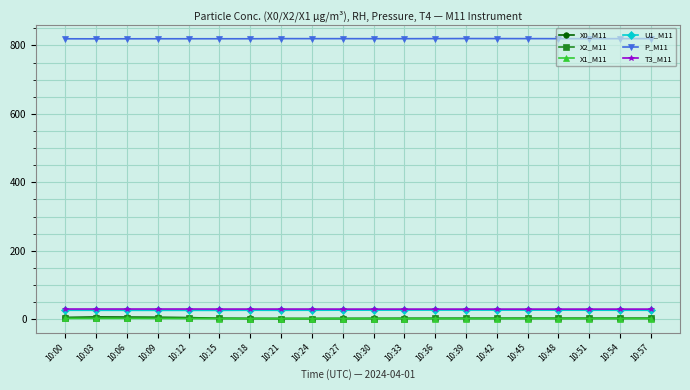

What is the value of the P_M11 point at the 19th from the left?

819.8